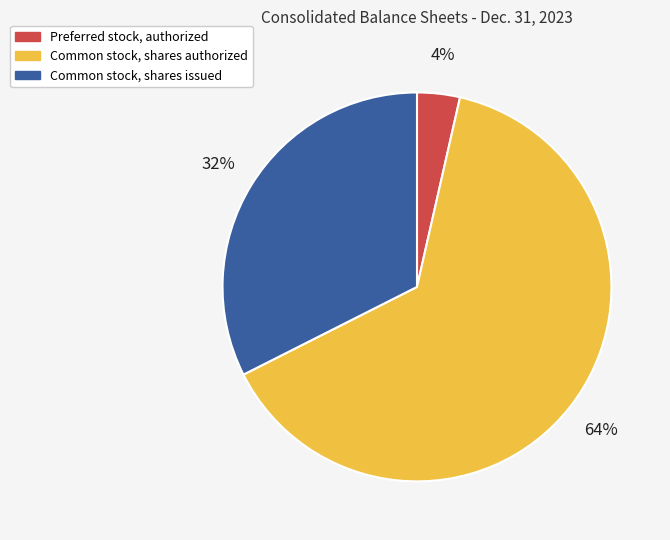

Rank the categories by value from highest to lowest.

Common stock, shares authorized, Common stock, shares issued, Preferred stock, authorized